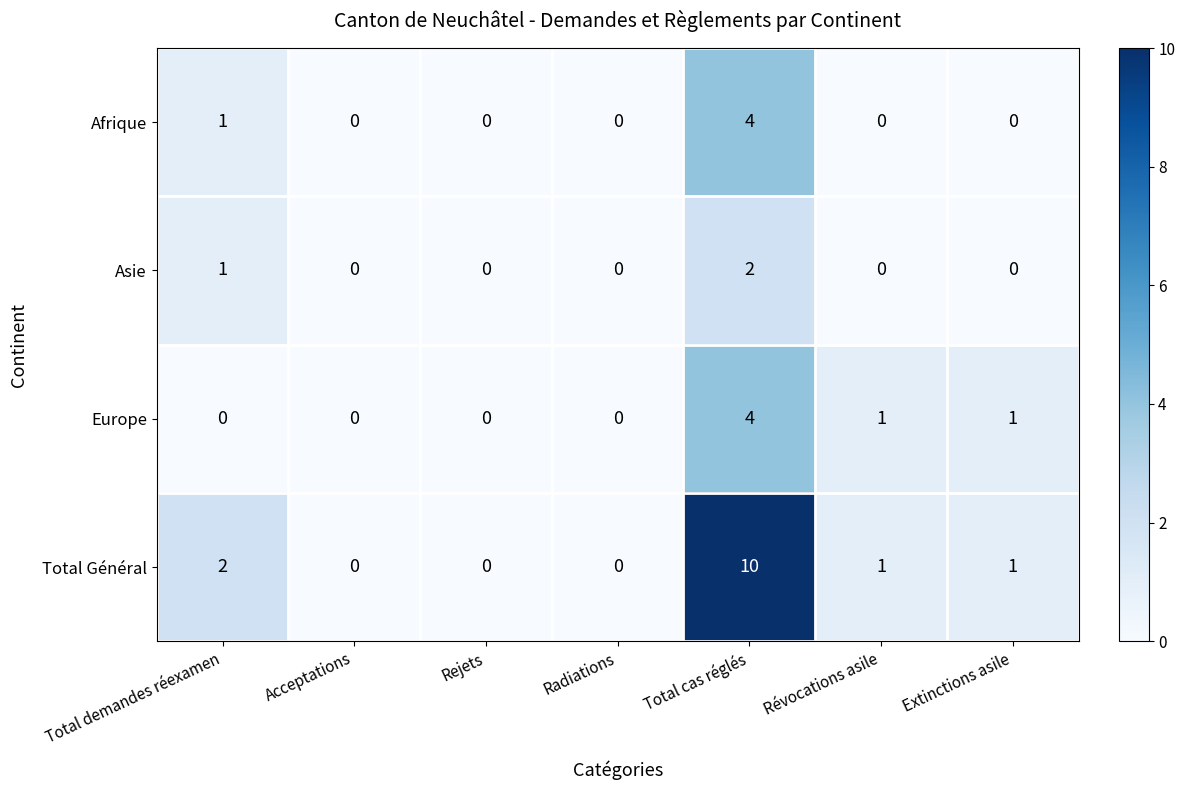

Where is Afrique nearest to the value 2?

Total demandes réexamen